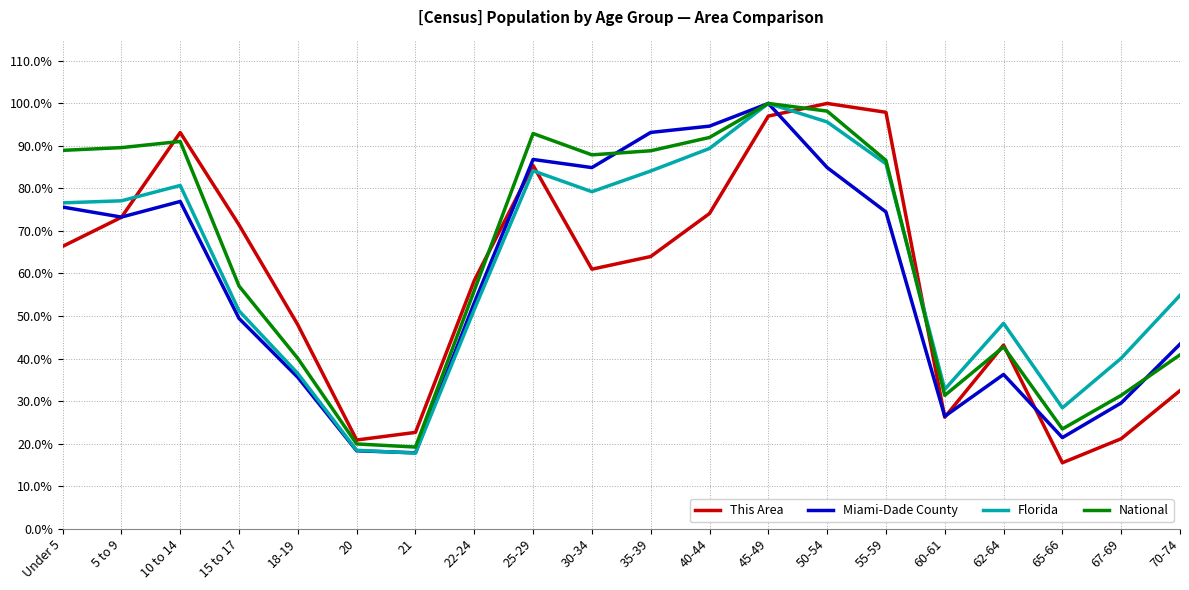

How many lines are shown in the chart?

4